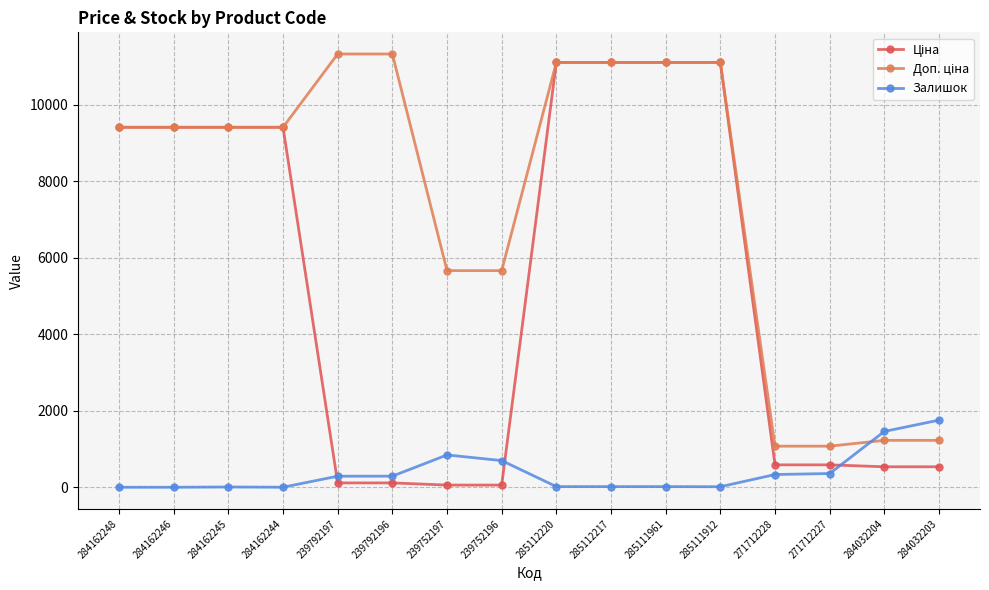

What is the total value across all series at 284032204?

3222.6